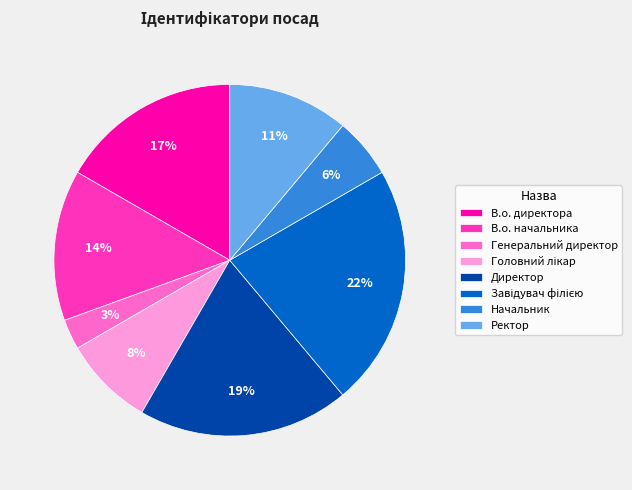

Which category has the smallest portion of the pie?

Генеральний директор